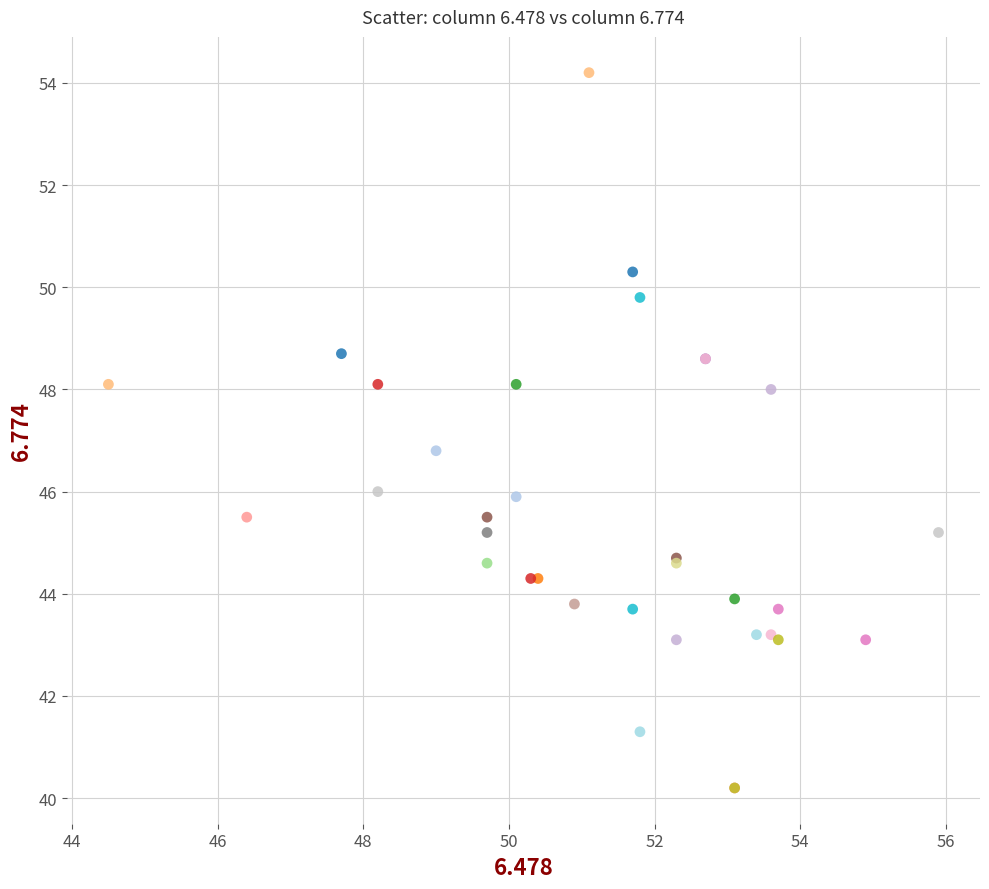

What Y value in the scatter plot is closest to 47?

46.8